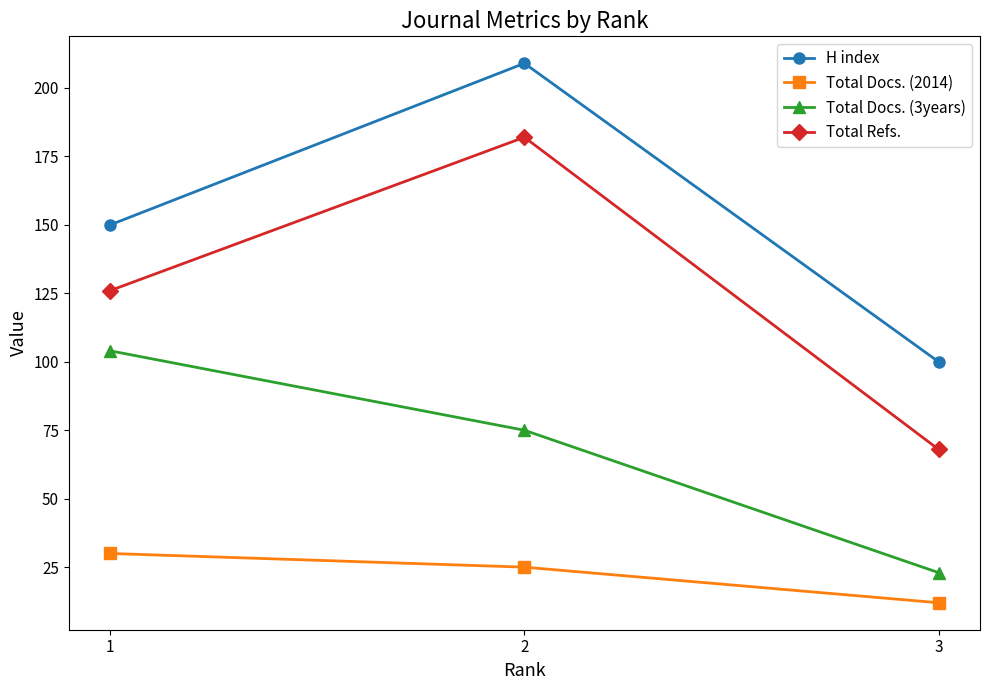

Count the number of data series in this chart.

4